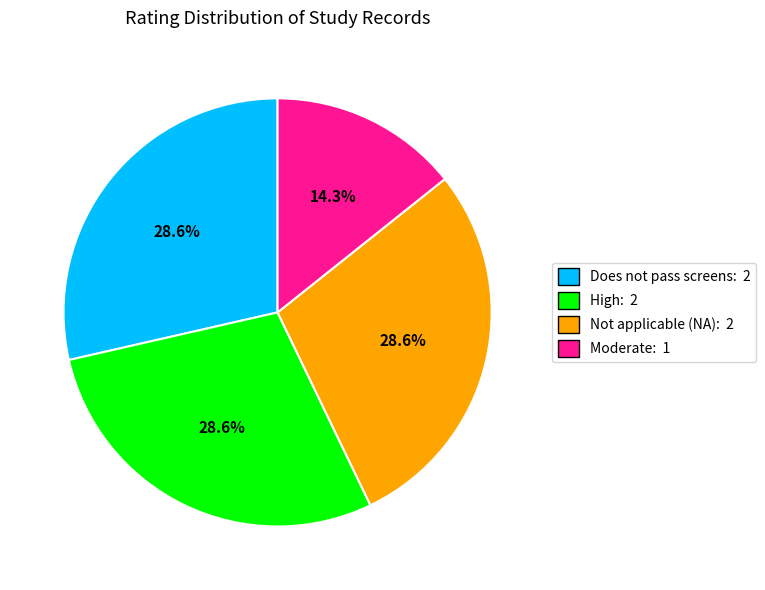

To the nearest percent, what is the average slice percentage?

25%